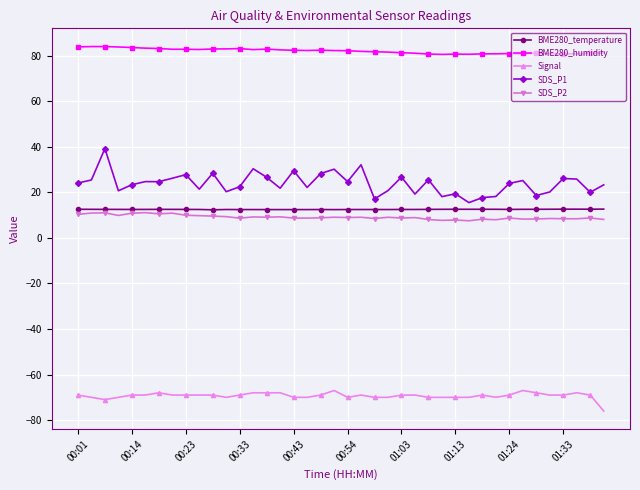

What is the value of the BME280_humidity point at the 14th from the left?

82.6